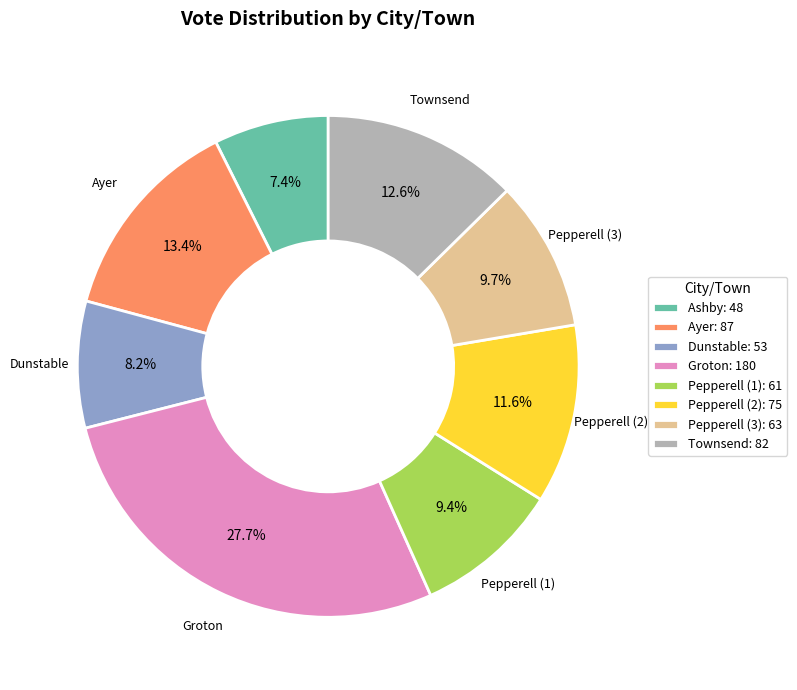

What is the smallest slice in the pie chart?

Ashby